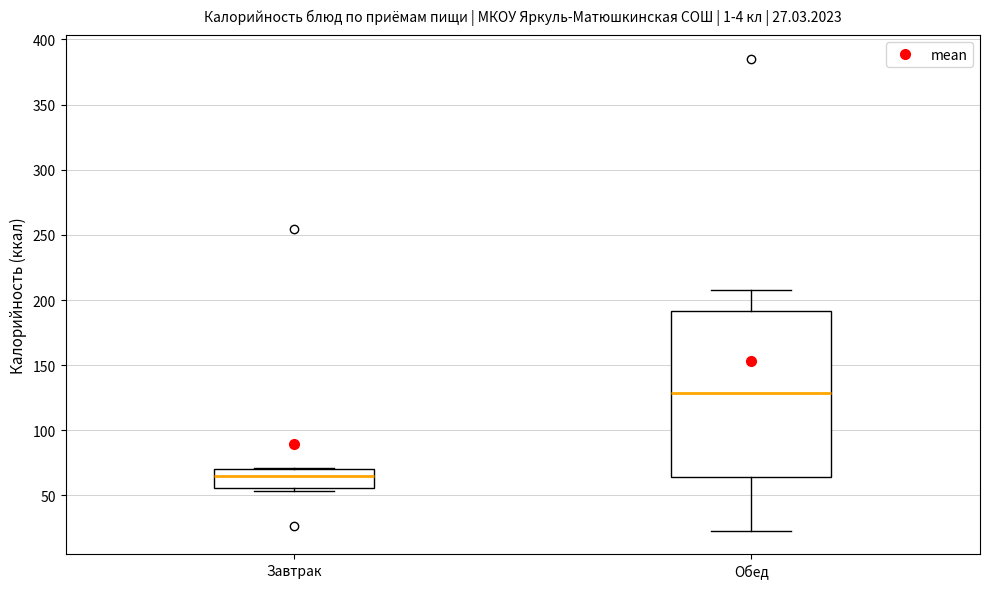

Which box is the tallest, from its lower edge to its upper edge?

Обед